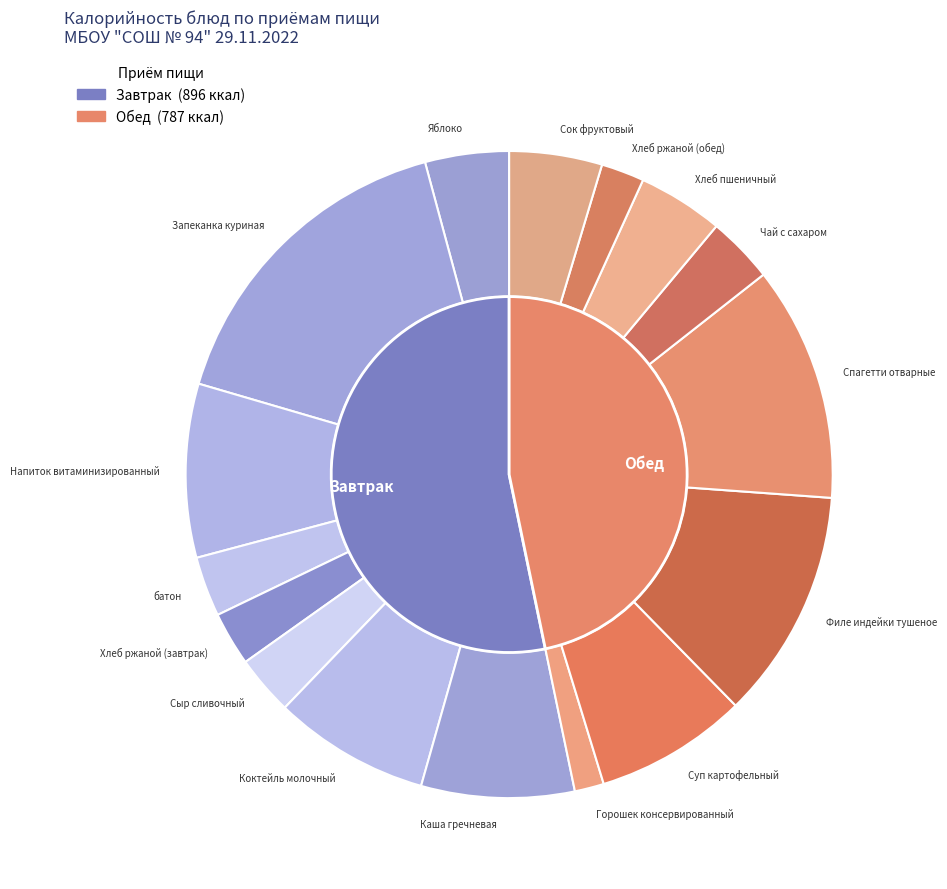

Between Хлеб ржаной (обед) and Горошек консервированный, which is larger?

Хлеб ржаной (обед)